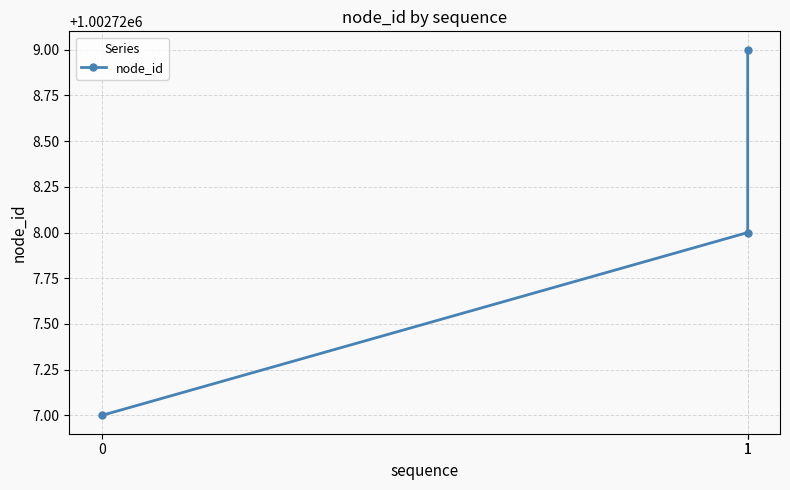

Where is the data nearest to the value 1002728?

1